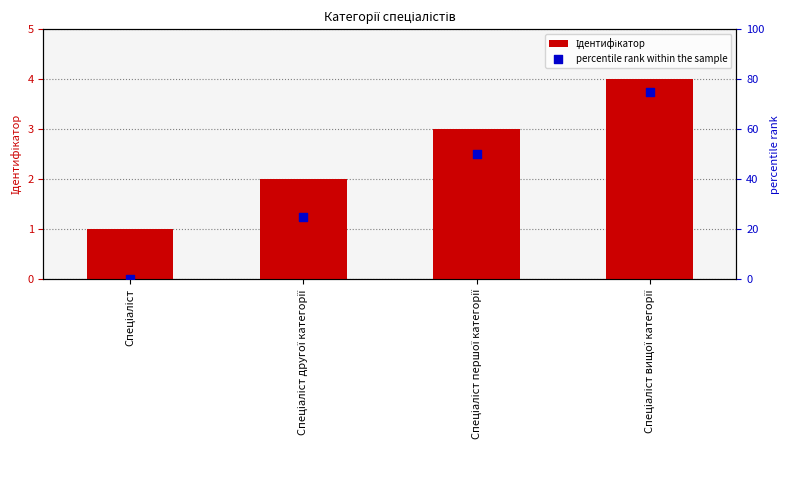

At which category is the sum across all series the highest?

Спеціаліст вищої категорії